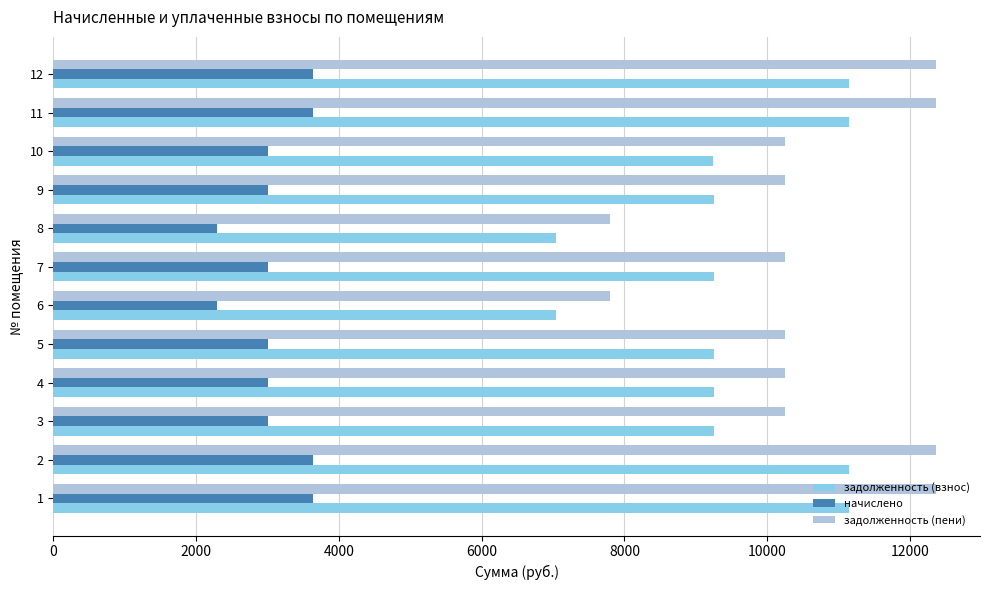

What is the maximum value shown in the chart?

12360.9